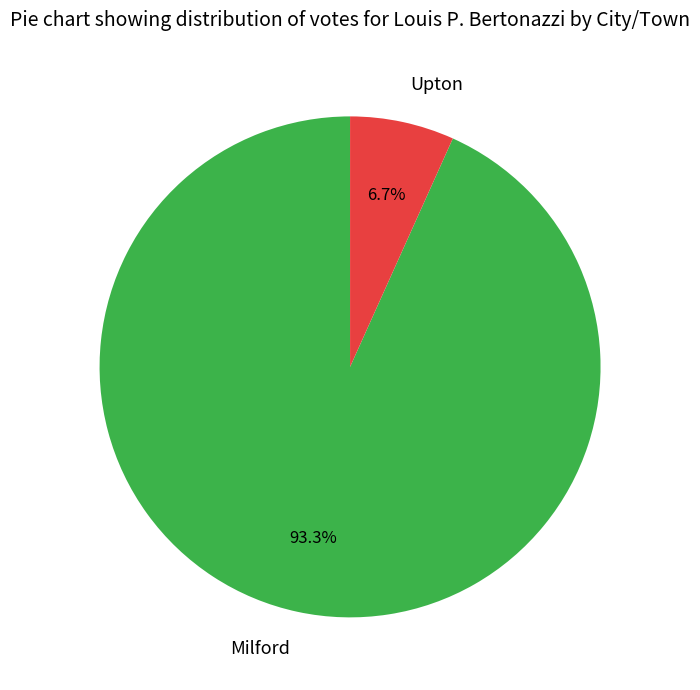

Which has a higher value, Upton or Milford?

Milford